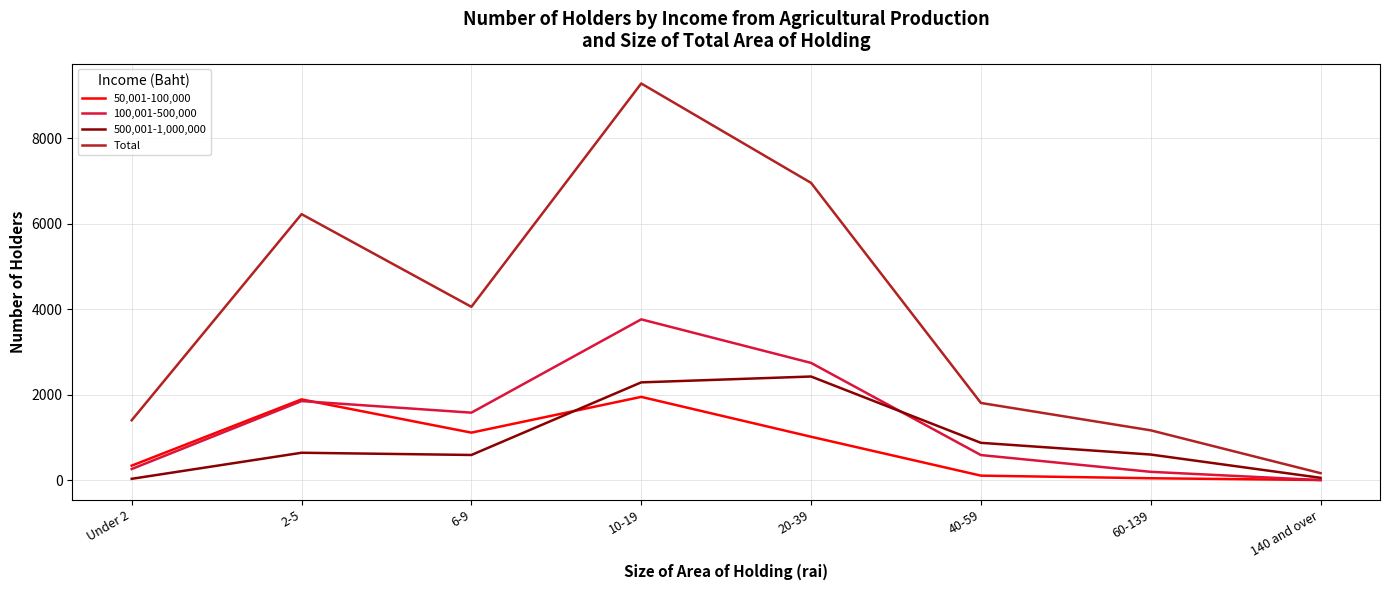

Is it true that 50,001-100,000 equals 1951 at 10-19?

True